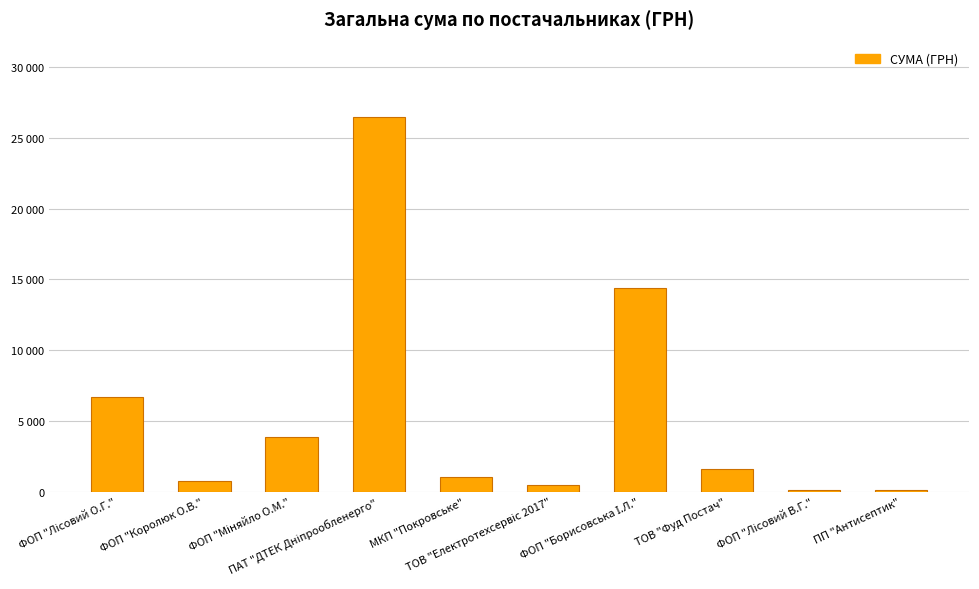

List the labels in order of value, smallest first.

ФОП "Лісовий В.Г.", ПП "Антисептик", ТОВ "Електротехсервіс 2017", ФОП "Королюк О.В.", МКП "Покровське", ТОВ "Фуд Постач", ФОП "Міняйло О.М.", ФОП "Лісовий О.Г.", ФОП "Борисовська І.Л.", ПАТ "ДТЕК Дніпрообленерго"